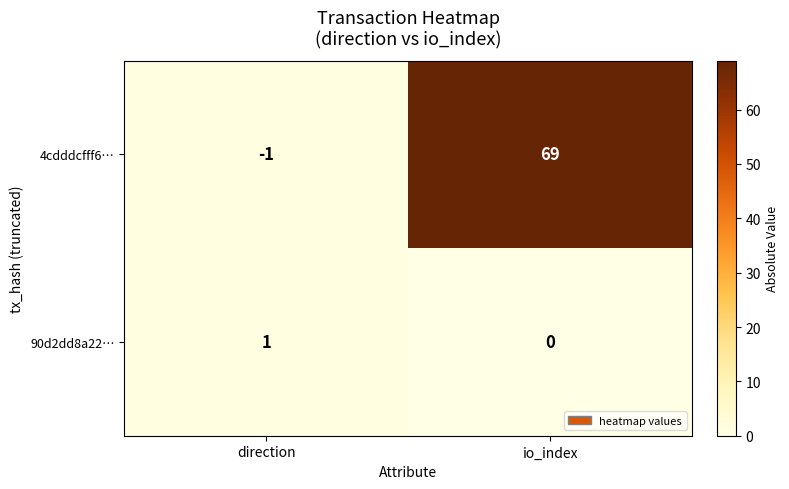

What is the difference between the maximum and minimum values in the 4cdddcfff6… series?

70